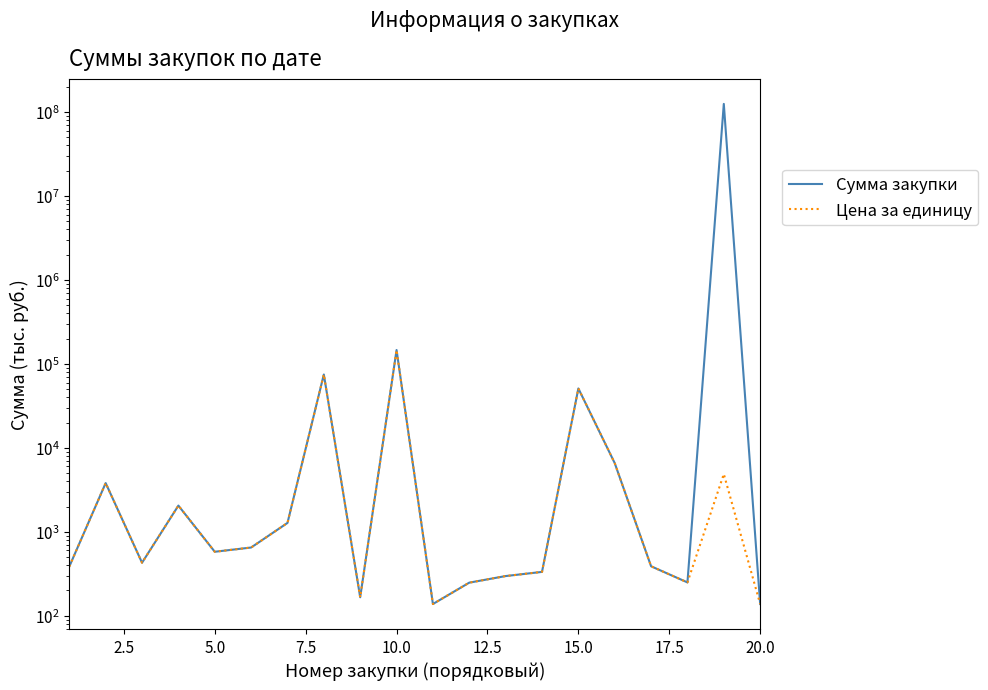

The Сумма закупки series shows 29880.1 at 15.0. True or false?

False